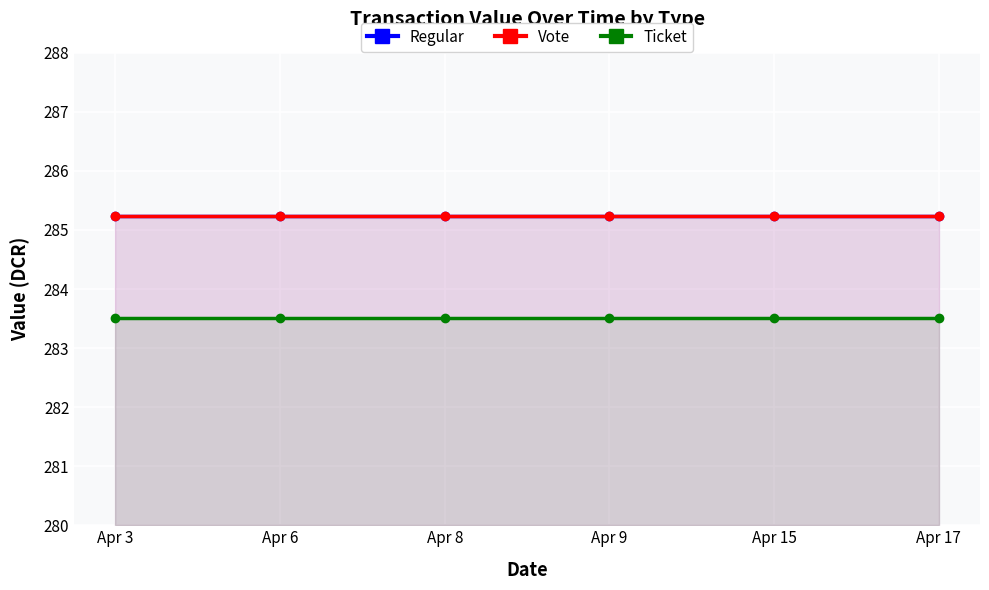

What is the value of the Vote point at the 4th from the left?

285.2